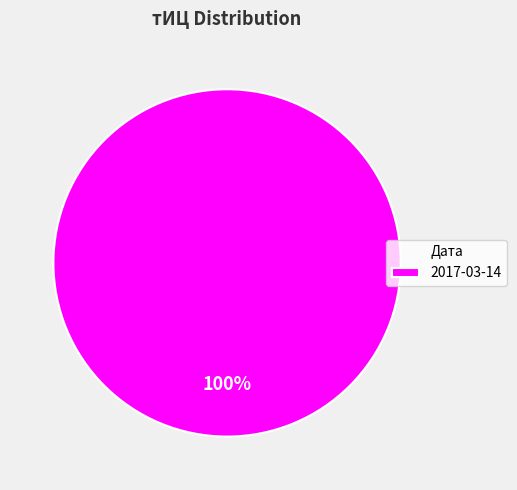

Rank the categories by value from lowest to highest.

2017-03-14